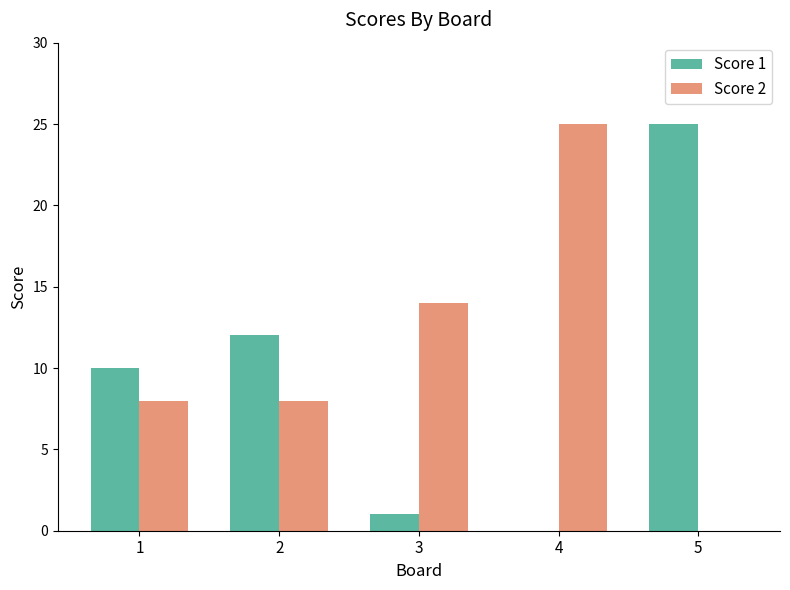

How many positive values does the Score 2 series have?

4